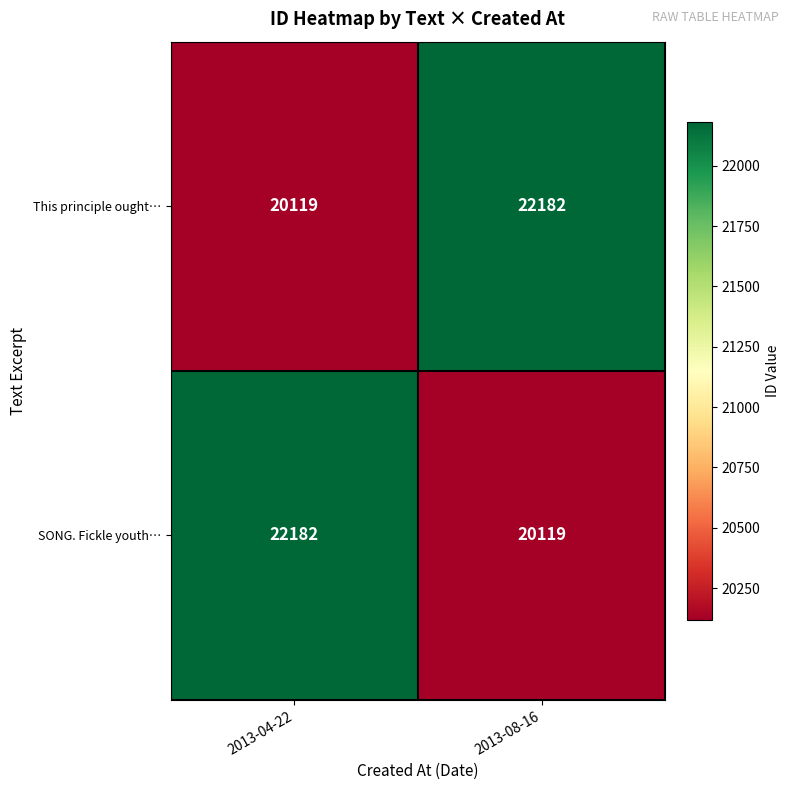

At how many categories does at least one series exceed 21049?

2